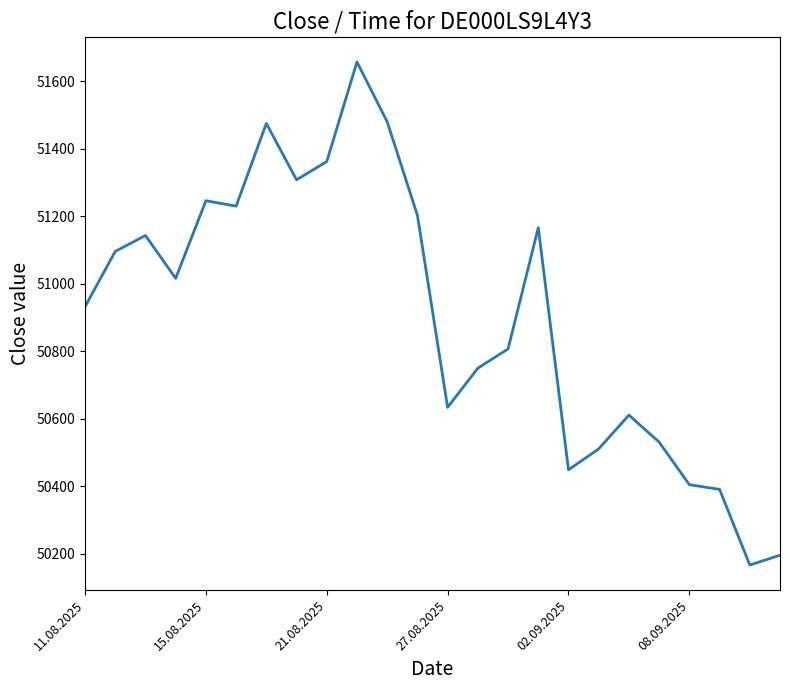

What is the maximum value shown in the chart?

51657